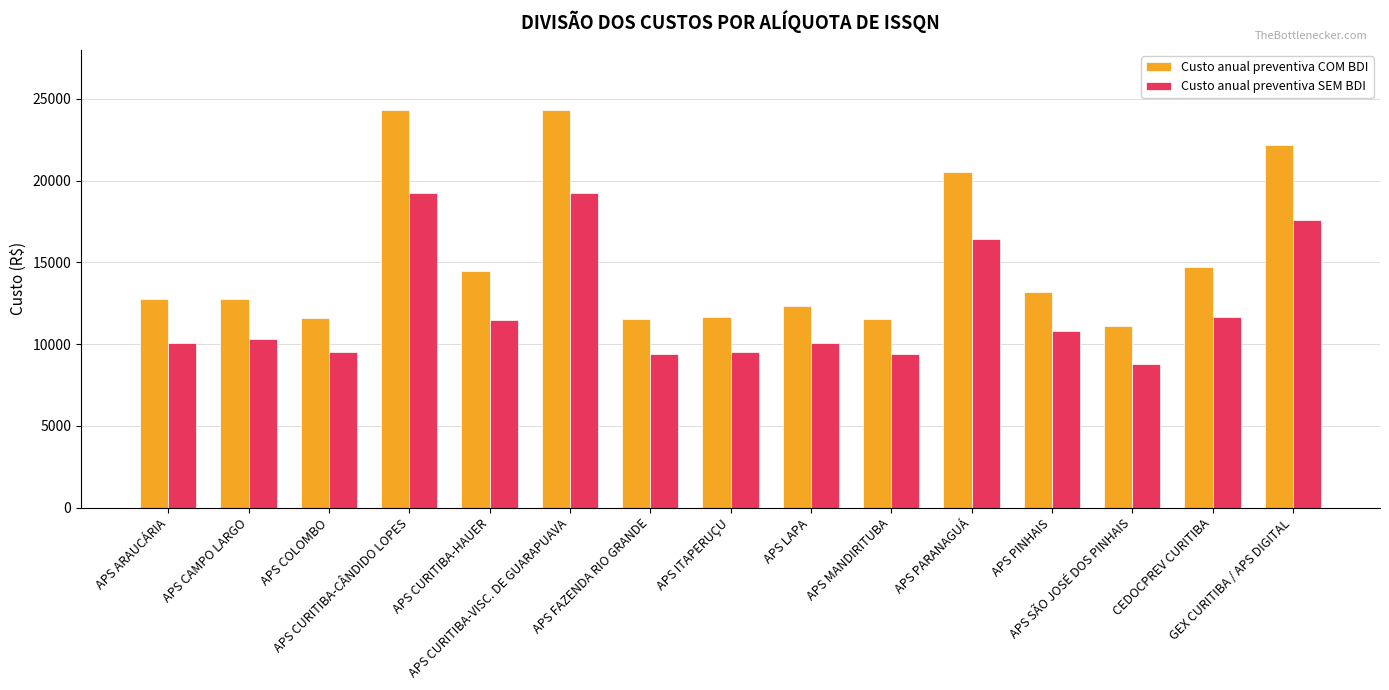

What is the difference between the second highest and second lowest values in the Custo anual preventiva SEM BDI series?

9823.9